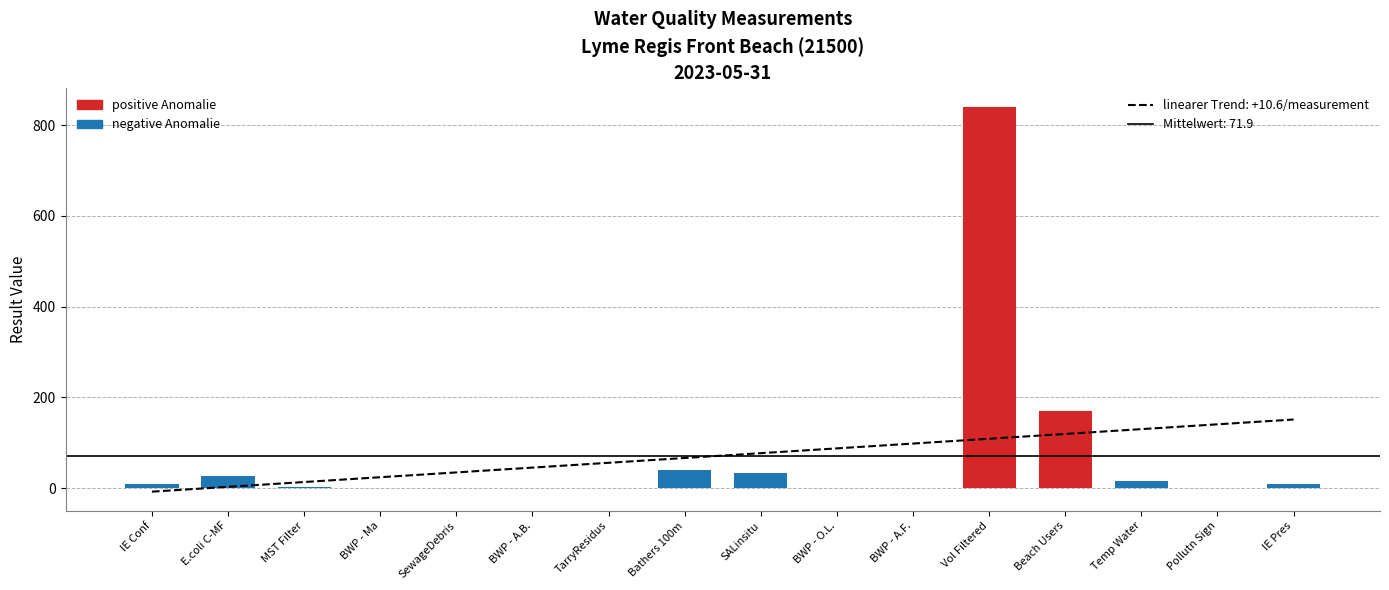

What is the difference between the second highest and minimum values?

170.0